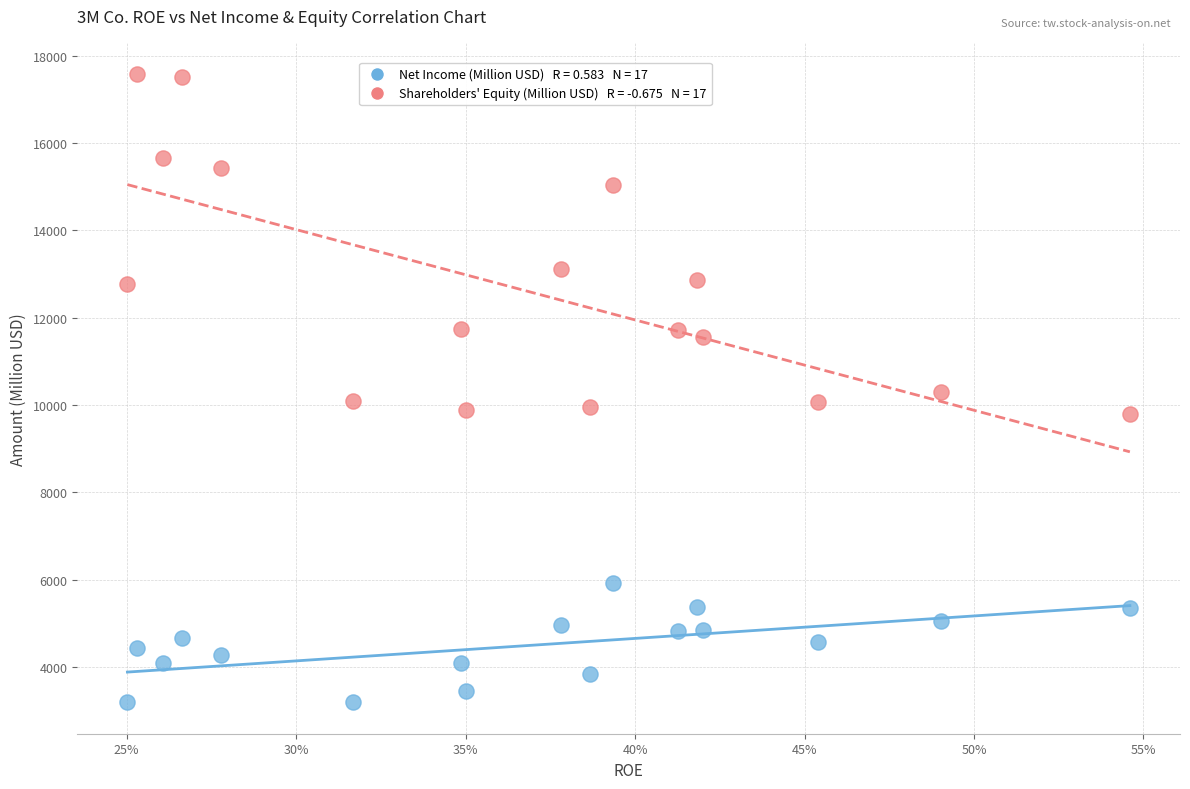

Across all data points, what is the range of Y values (max minus min)?

14382